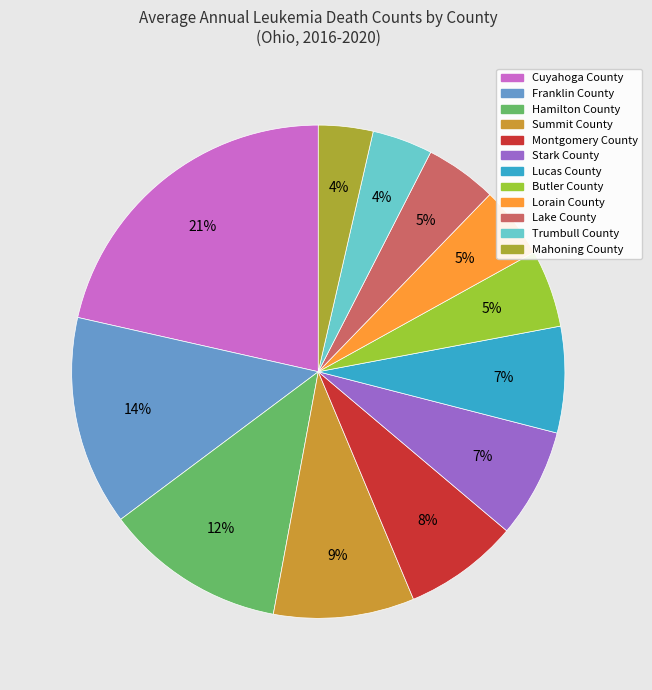

How many segments does this pie chart have?

12